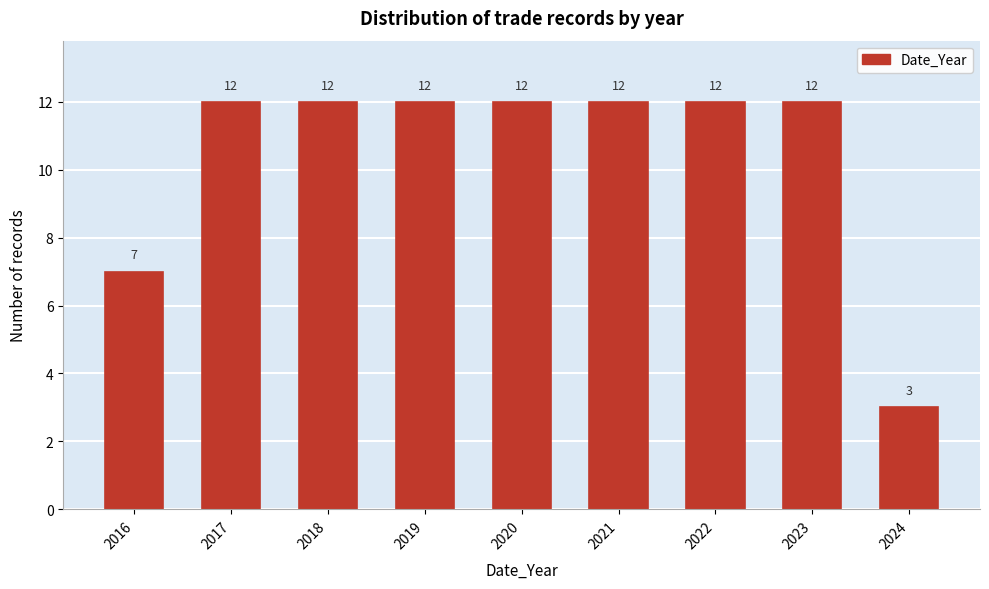

Reading left to right, list all the values displayed in this chart.

2016=7	2017=12	2018=12	2019=12	2020=12	2021=12	2022=12	2023=12	2024=3